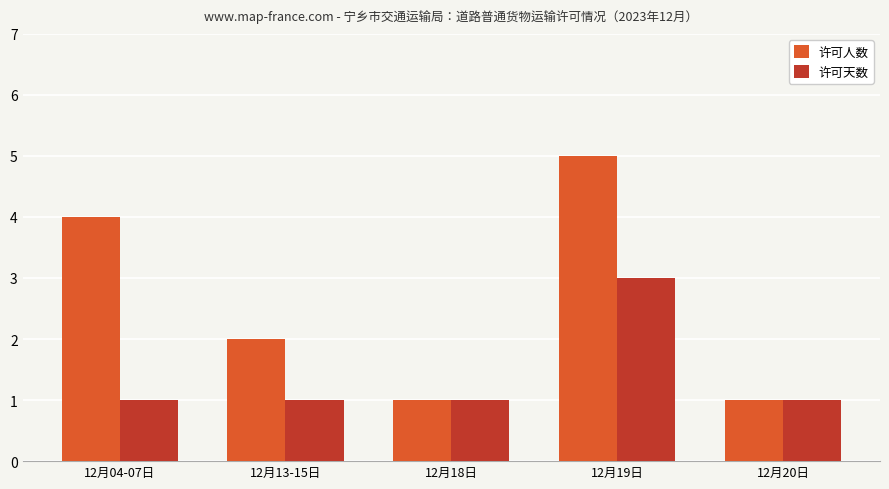

Which category has the highest value in the 许可人数 series?

12月19日